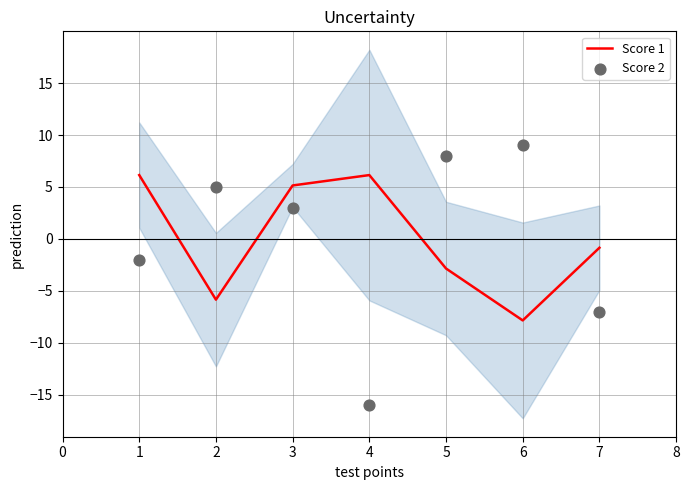

What is the highest value of the Score 1 series?

6.1